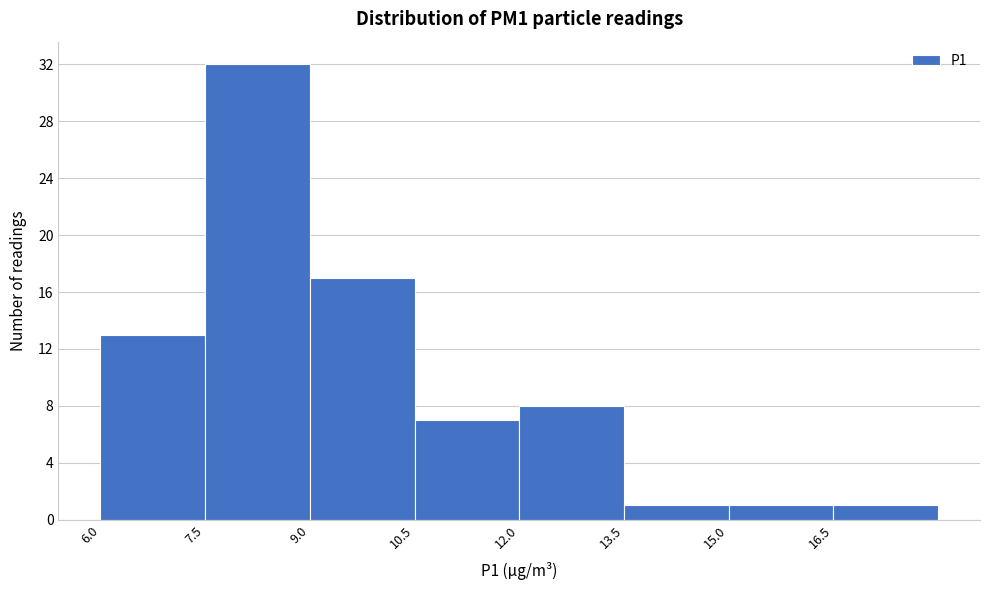

Which range on the x-axis has the tallest bar?

7.5 to 9.0